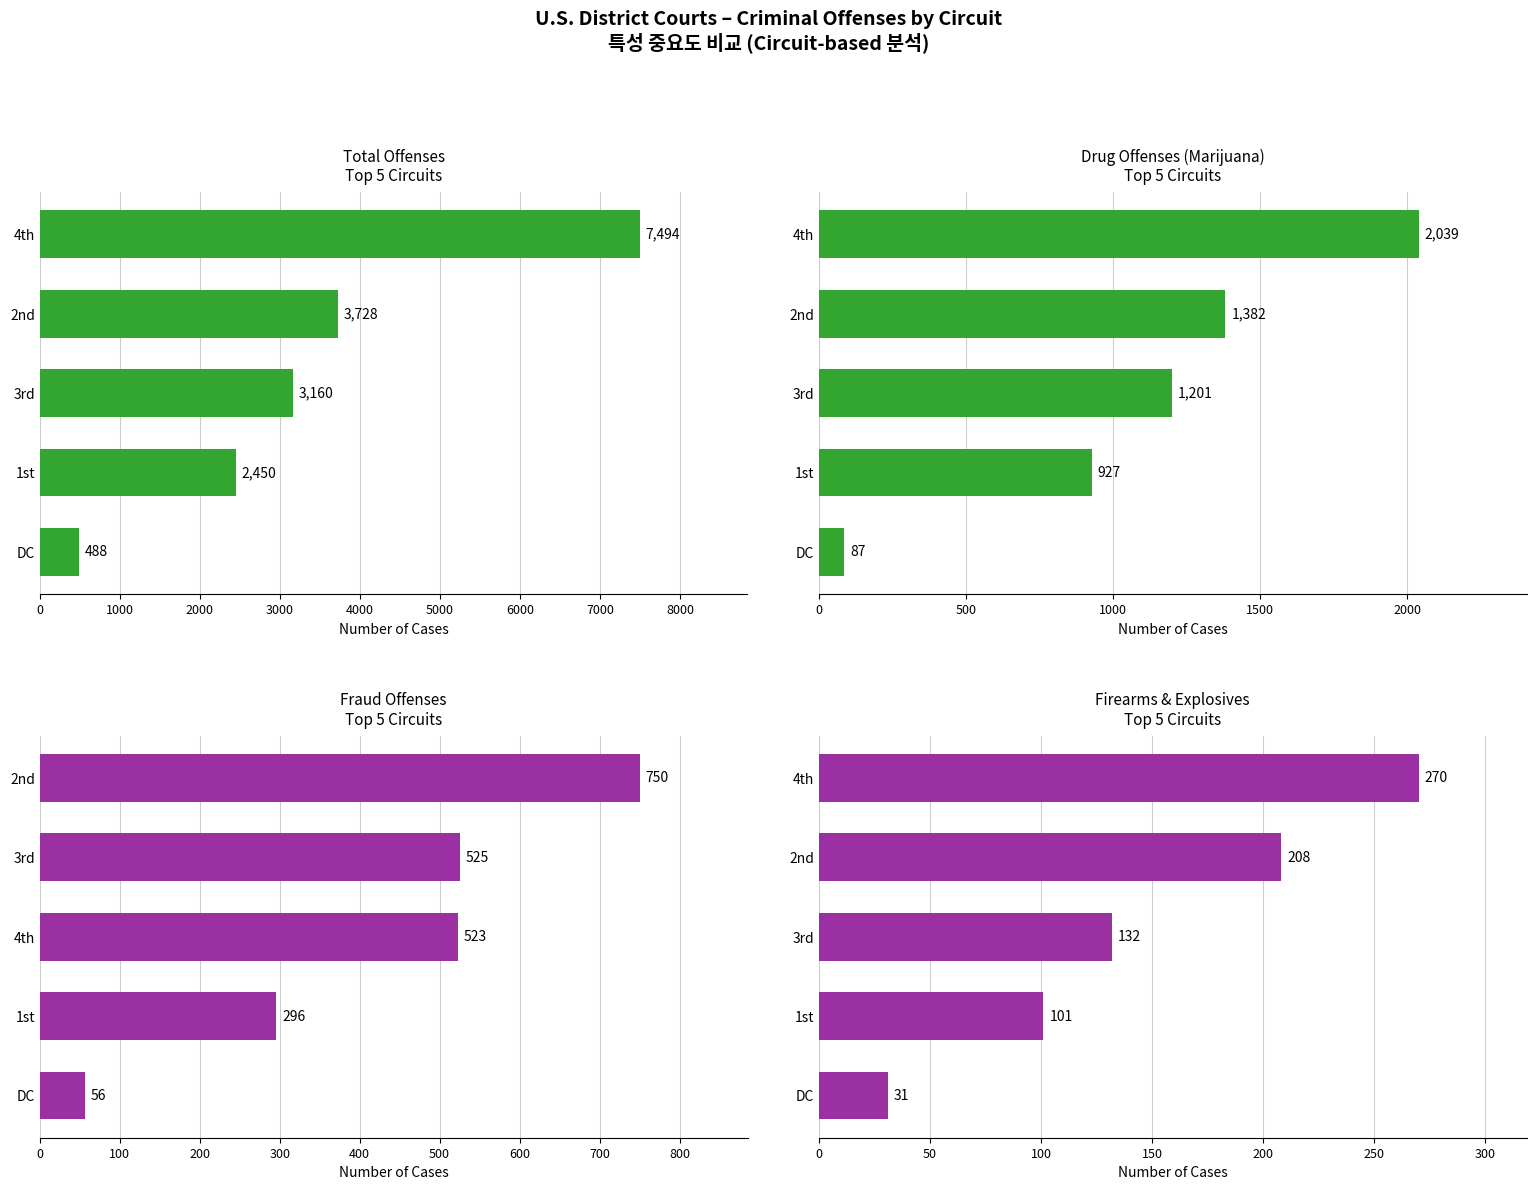

How many groups of bars are there?

5